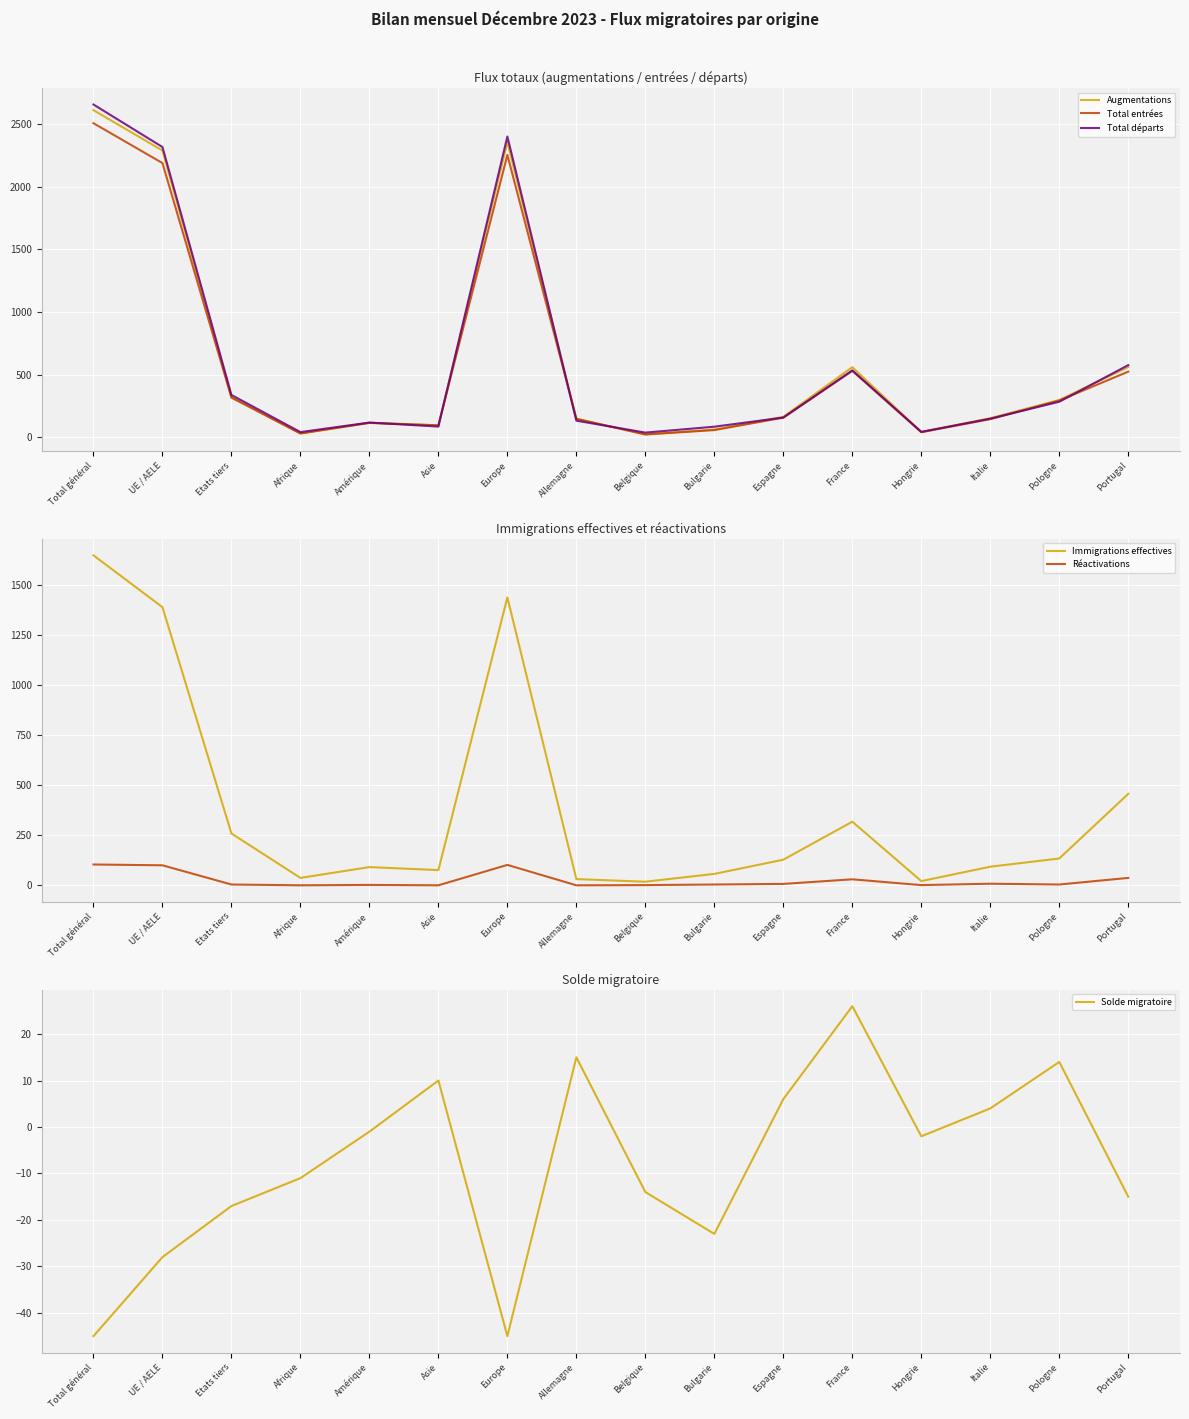

True or false: Solde migratoire has more than 0 points higher than both neighbors.

True